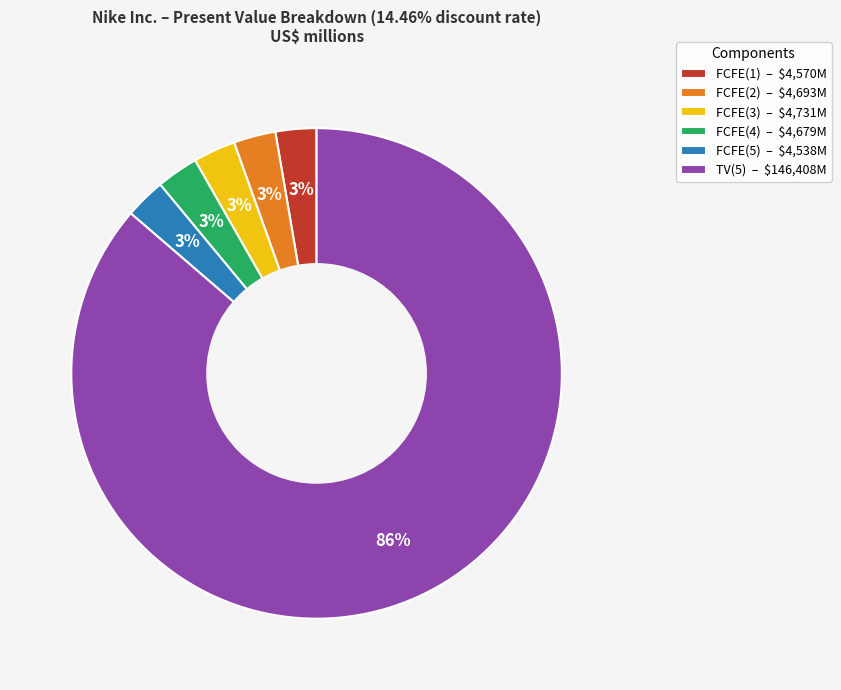

Is it true that FCFE(4) – $4,679M is 3% of the pie?

True